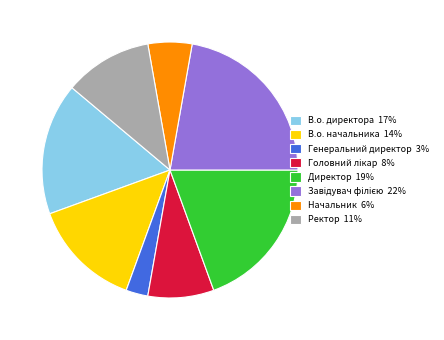

True or false: В.о. директора accounts for 30% of the total.

False